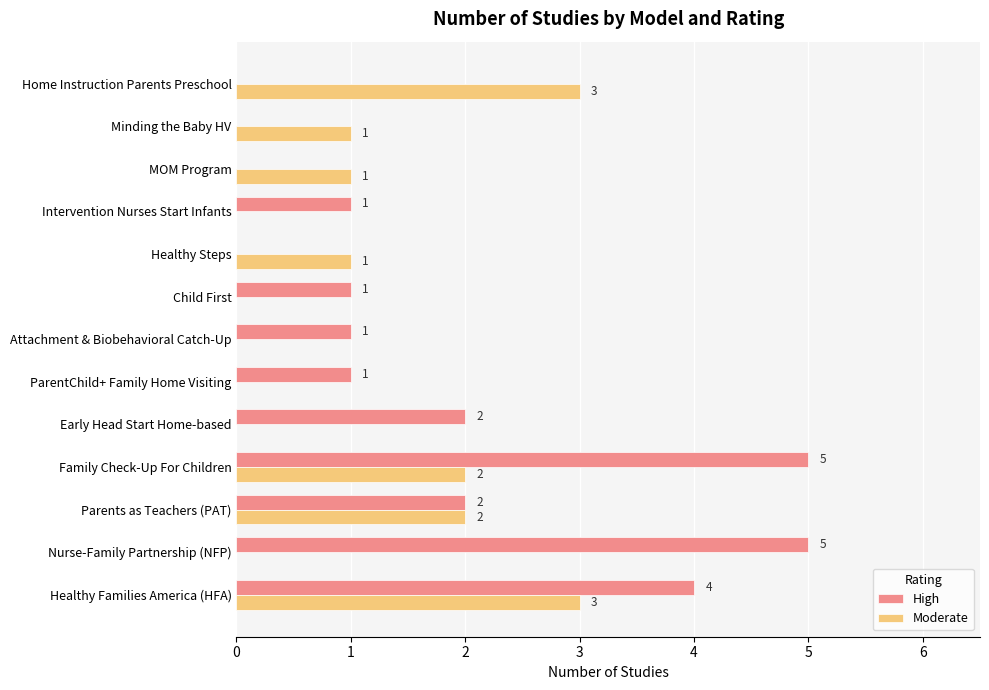

Which series changed the most between Parents as Teachers (PAT) and Healthy Steps?

High